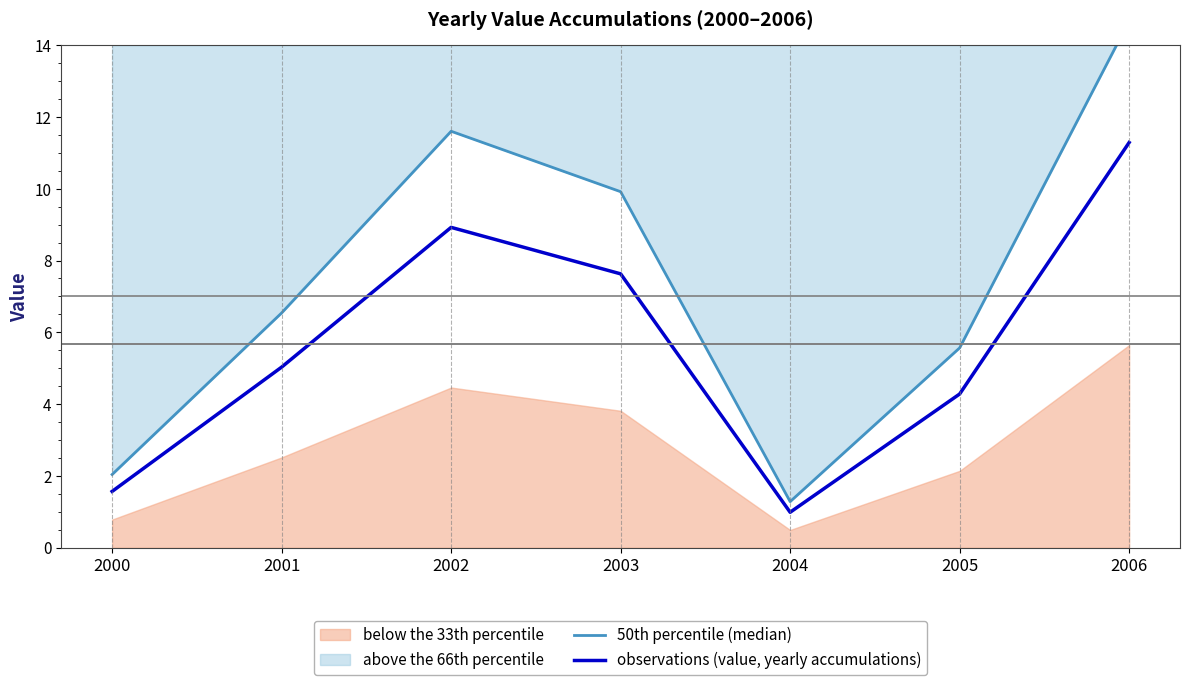

At which category is the sum across all series the highest?

2006